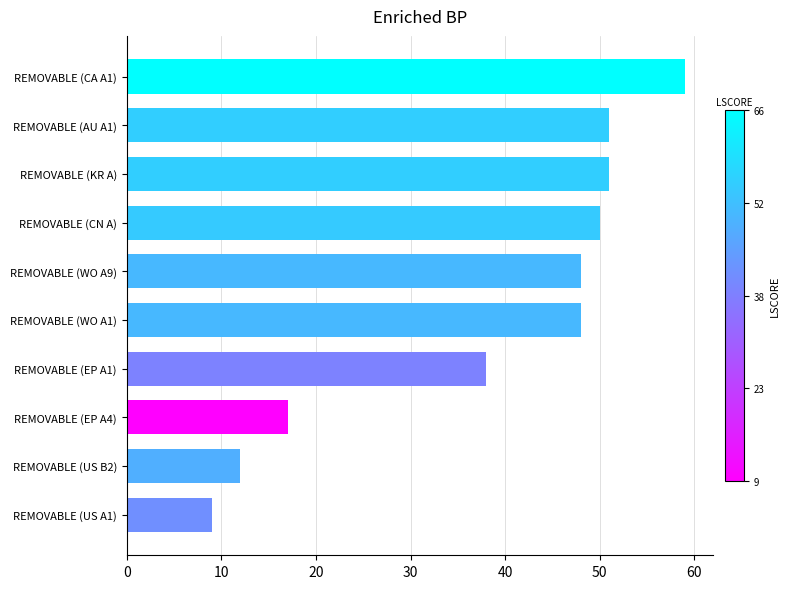

Where is the data nearest to the value 34?

REMOVABLE (EP A1)